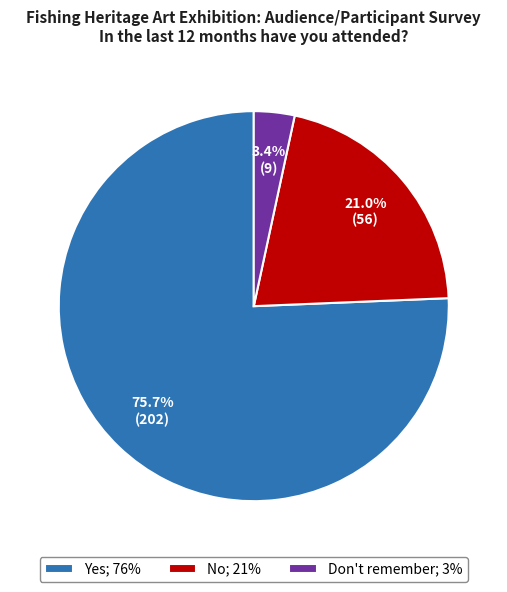

Which slice is the largest?

Yes